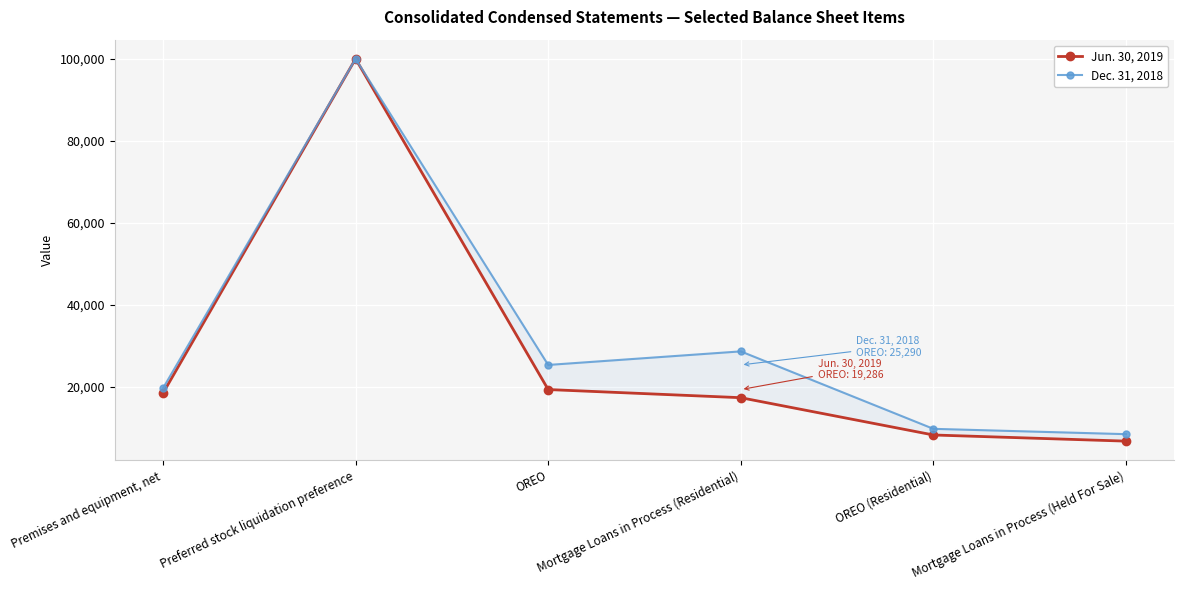

Between Premises and equipment, net and OREO (Residential), which is larger?

Premises and equipment, net